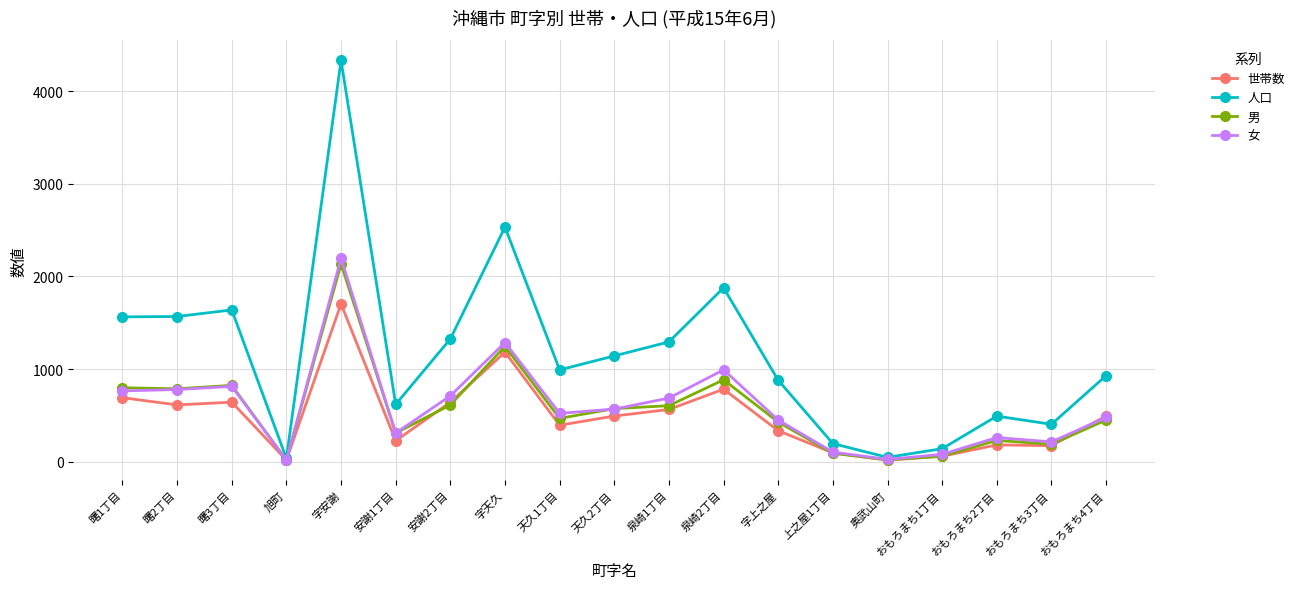

At which label does 男 reach its peak?

字安謝